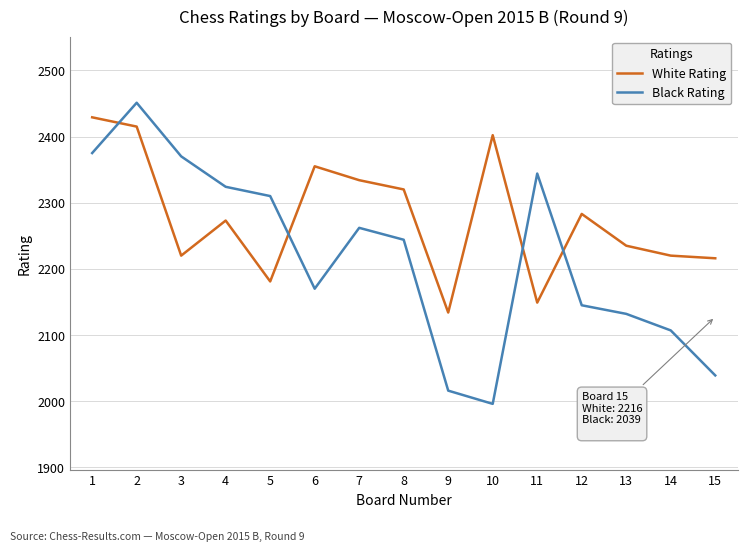

What is the difference between the maximum and minimum values in the Black Rating series?

455